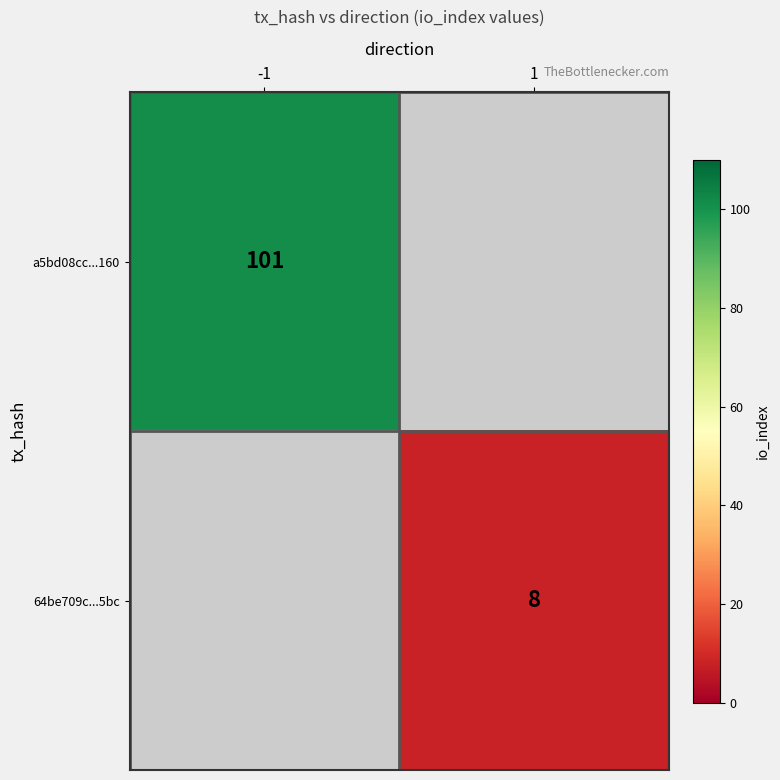

What is the smallest value displayed?

8.0